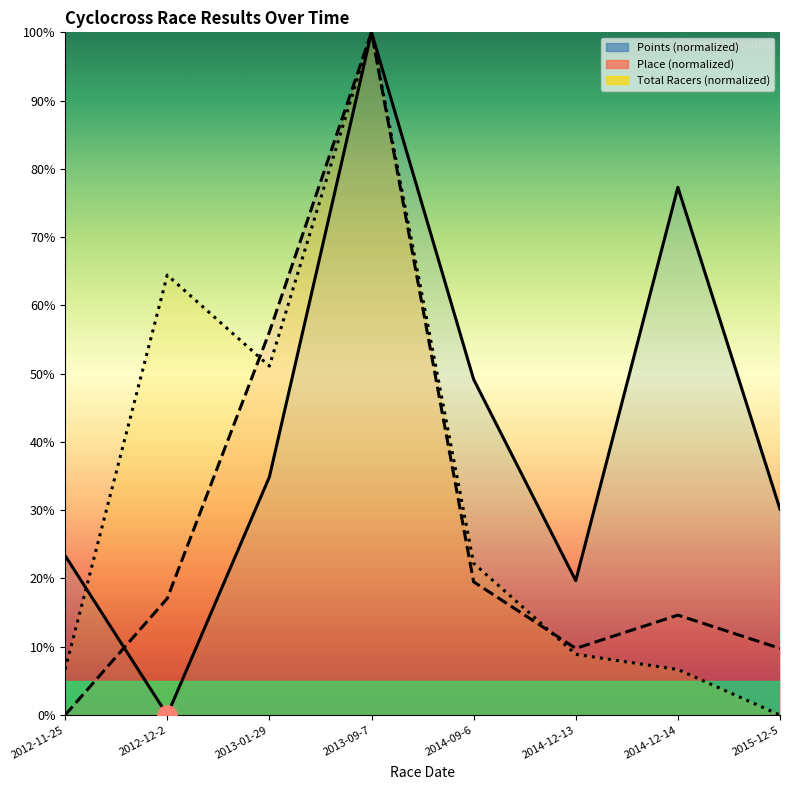

What is the label of the 5th point from the left?

2014-09-6